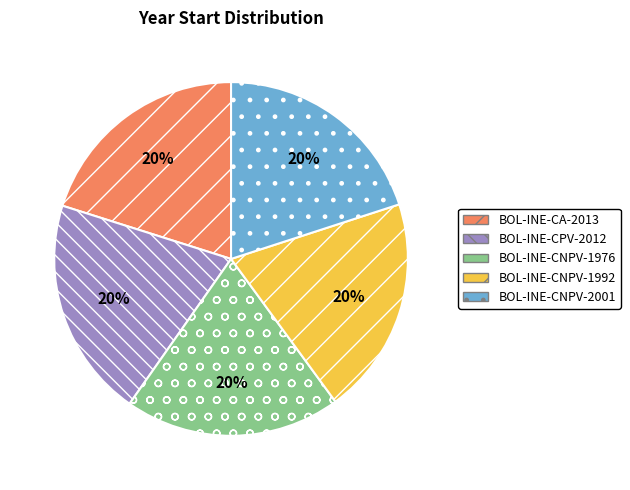

True or false: BOL-INE-CNPV-2001 accounts for 20% of the total.

True